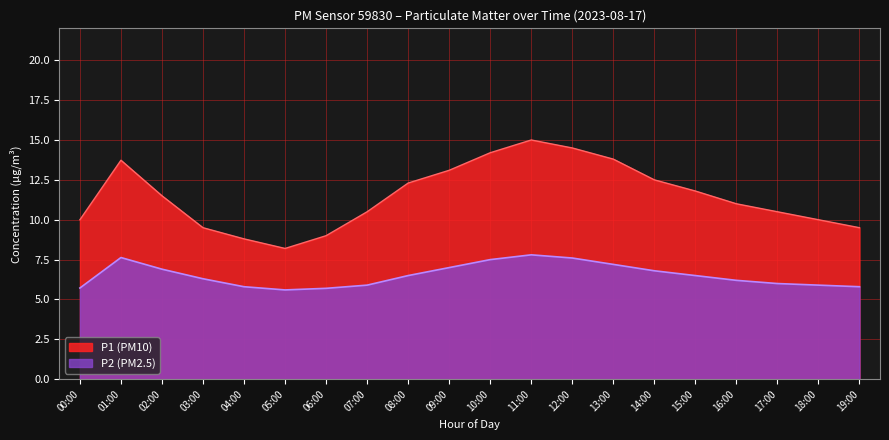

What is the label of the 1st point from the left?

00:00